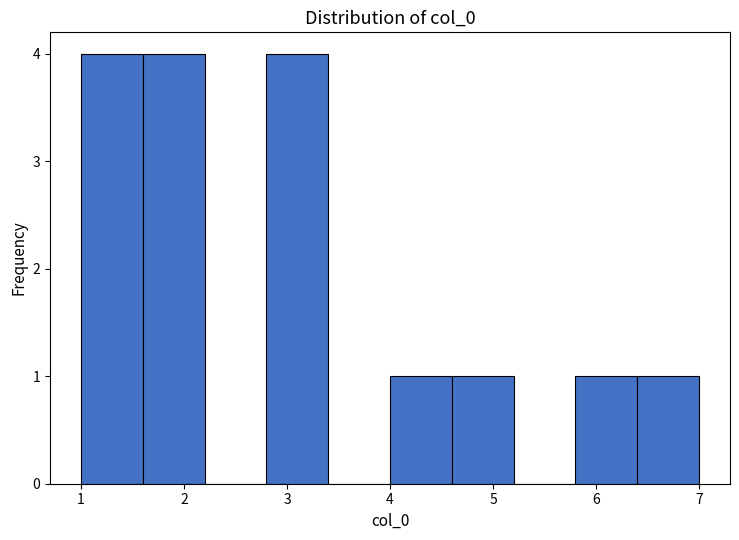

How tall is the bar that spans 2.8 to 3.4 on the x-axis? The values are not printed on the chart, so give them approximately, as read against the axis.

4